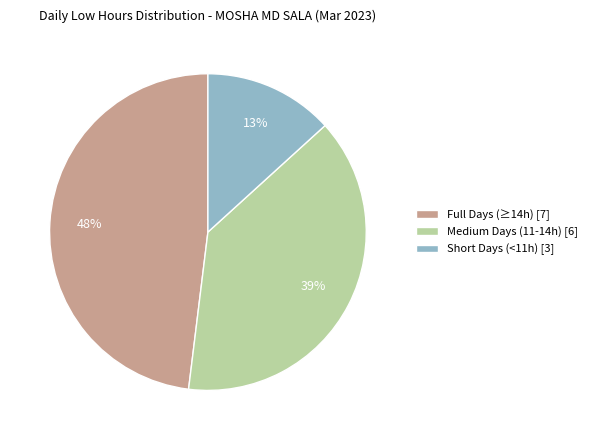

Which slice is the smallest?

Short Days (<11h) [3]